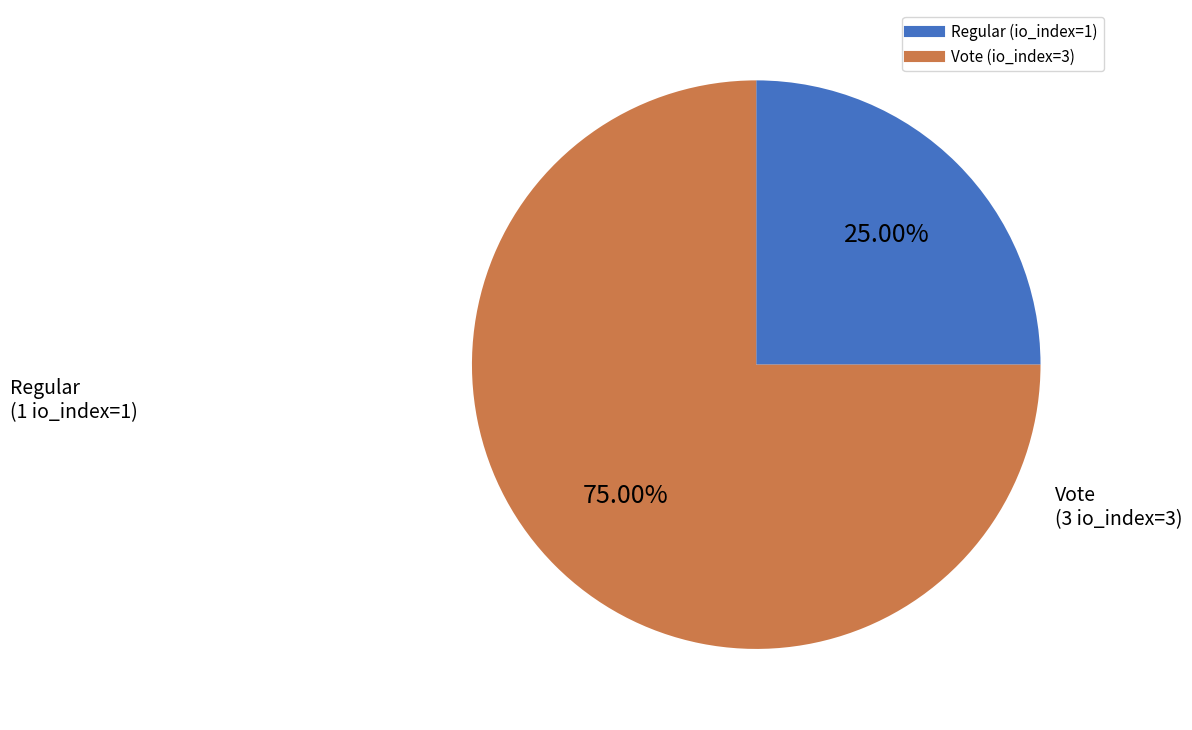

Rank the categories by value from highest to lowest.

Vote (io_index=3), Regular (io_index=1)